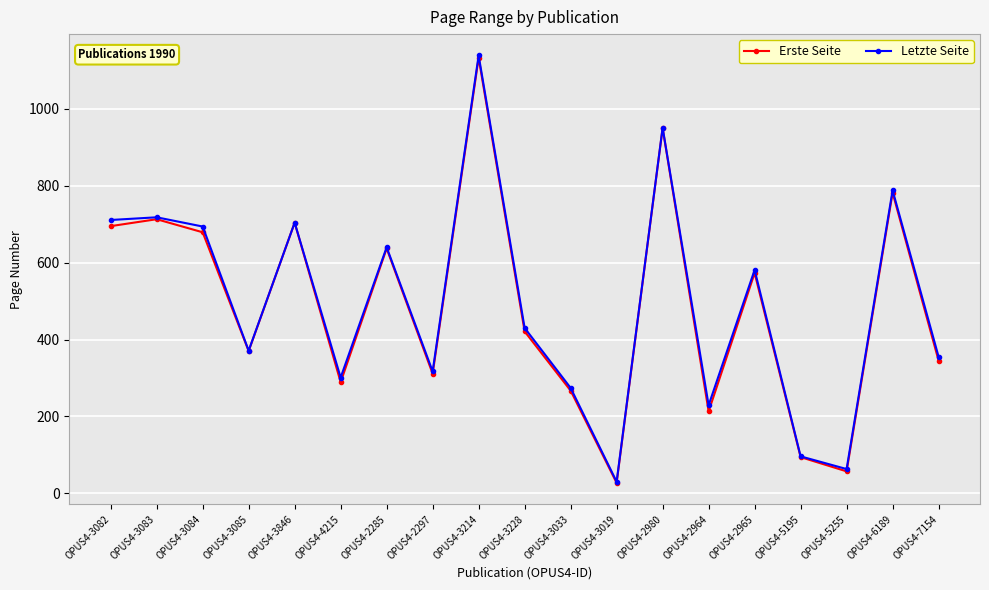

What is the difference between the second highest and minimum values in the Letzte Seite series?

921